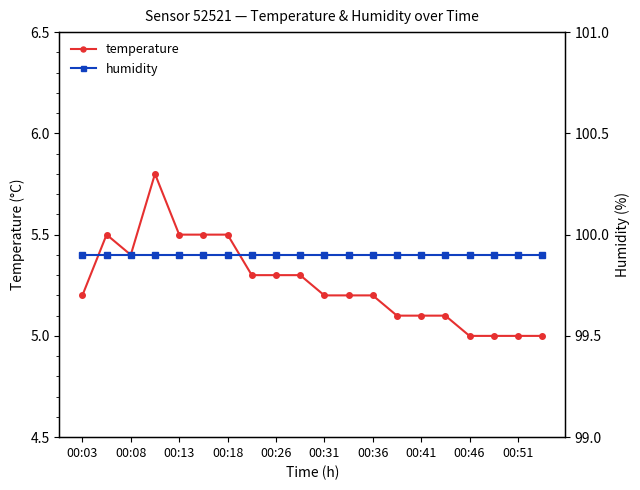

Is it true that humidity equals 155.1 at 17?

False